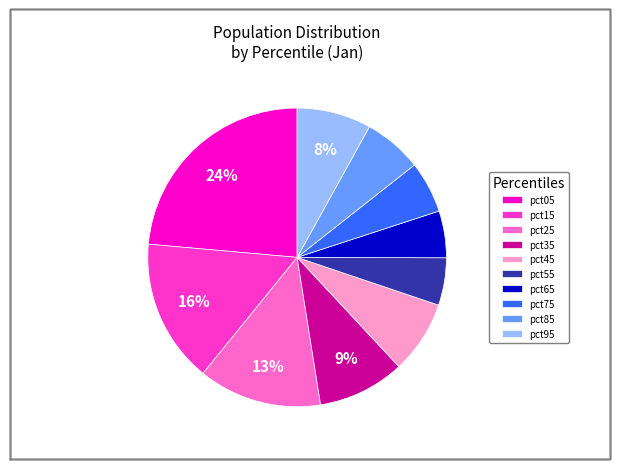

Which category has the biggest portion of the pie?

pct05